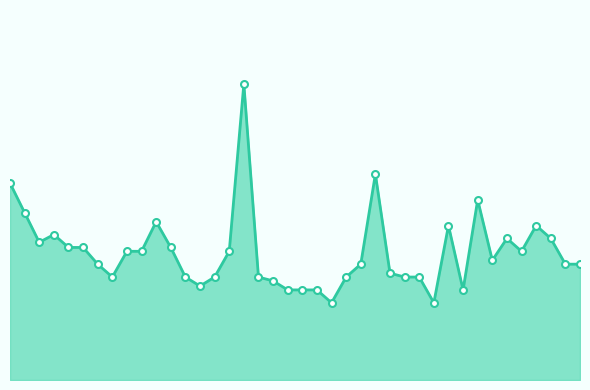

What is the sum of all values?

39.7